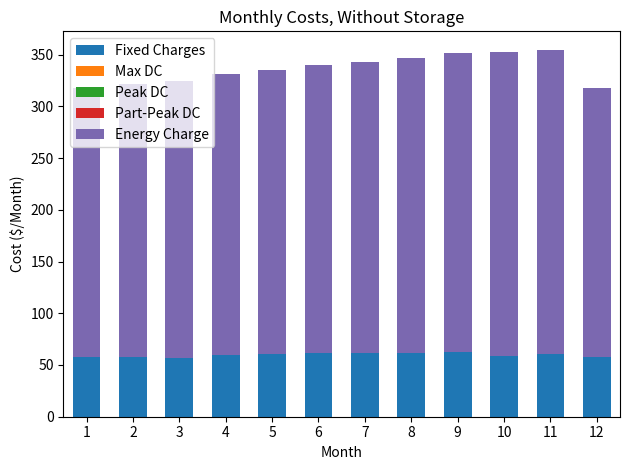

What is the sum of the Fixed Charges values at 12 and 8?

119.2